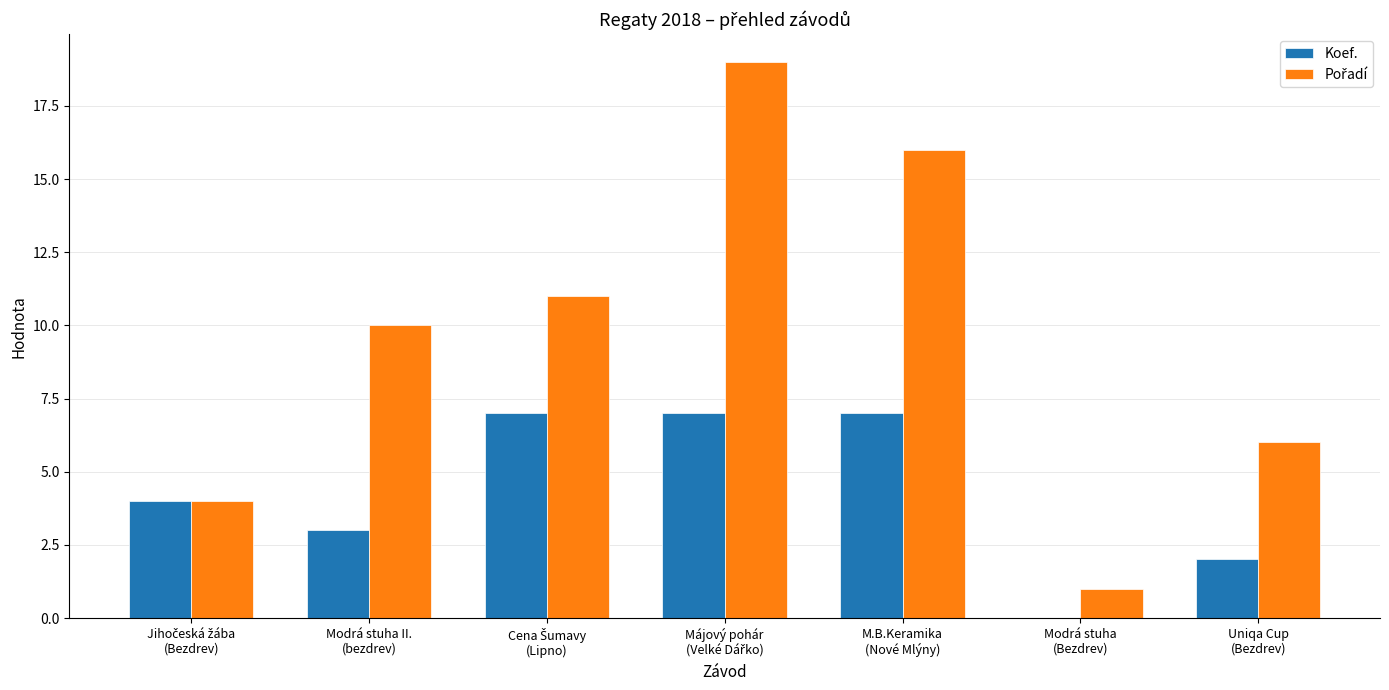

What is the maximum value shown in the chart?

19